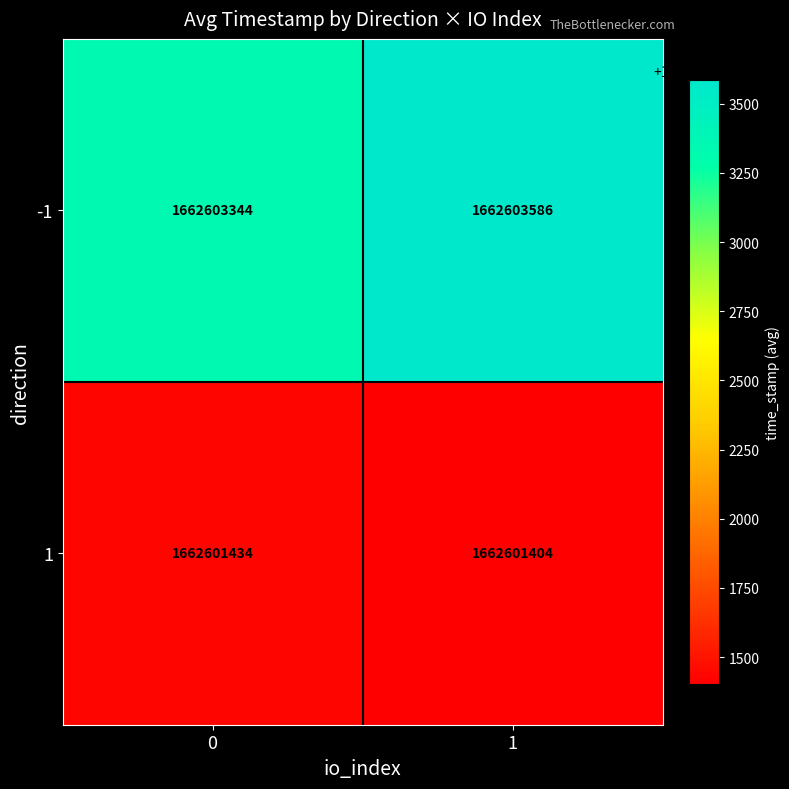

Which series has the largest total across all categories?

-1